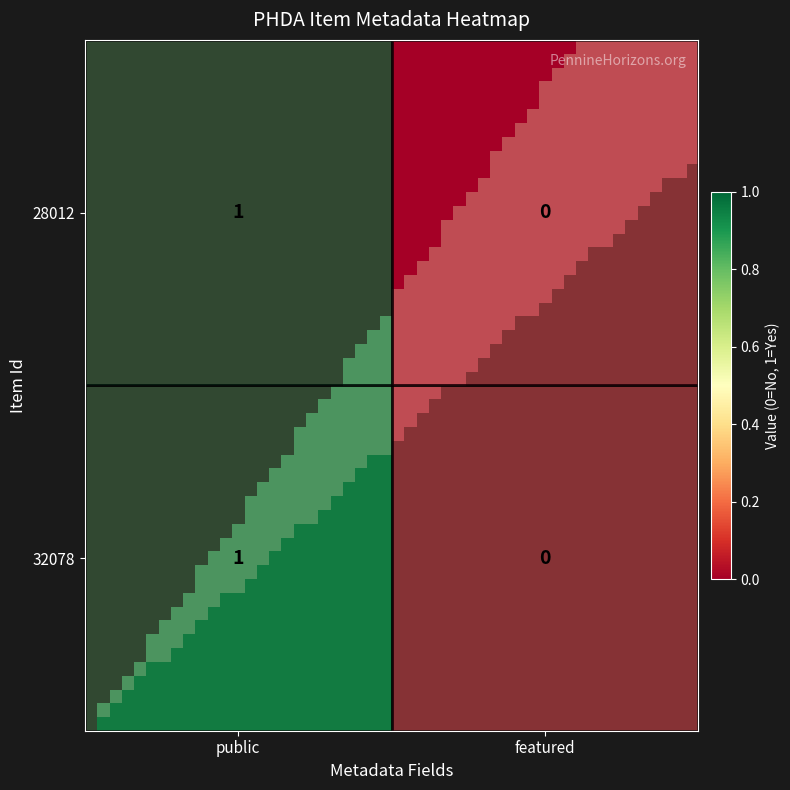

Reading right to left, list all the values displayed in this chart.

32078: 0	1
28012: 0	1